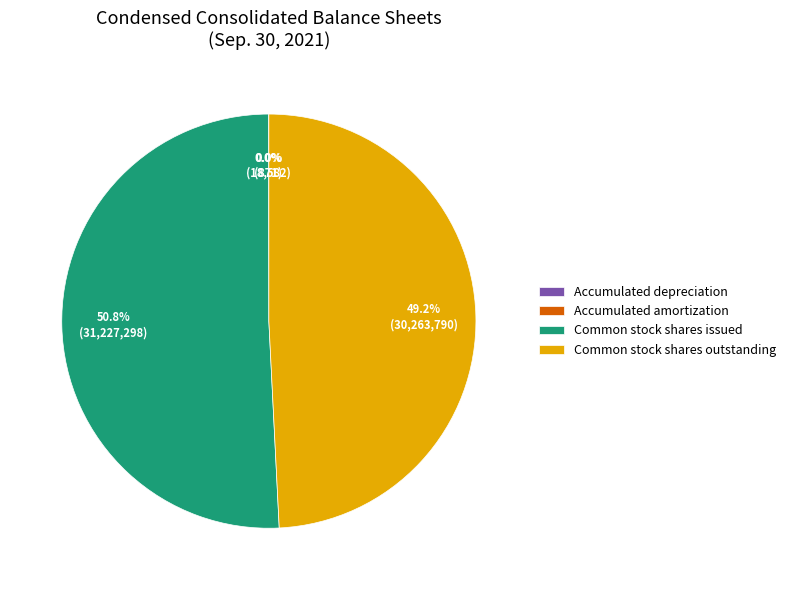

Approximately how many times larger is the value at Common stock shares issued compared to Common stock shares outstanding?

1.0